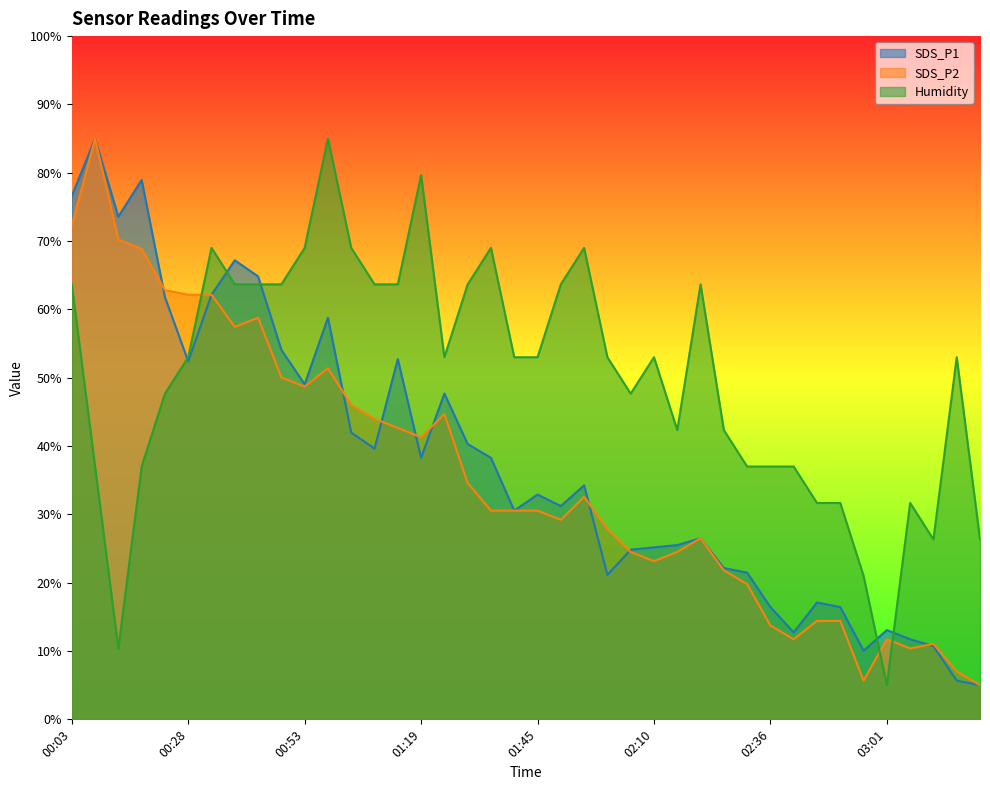

Is it true that SDS_P1 equals 30.5 at 01:40?

True